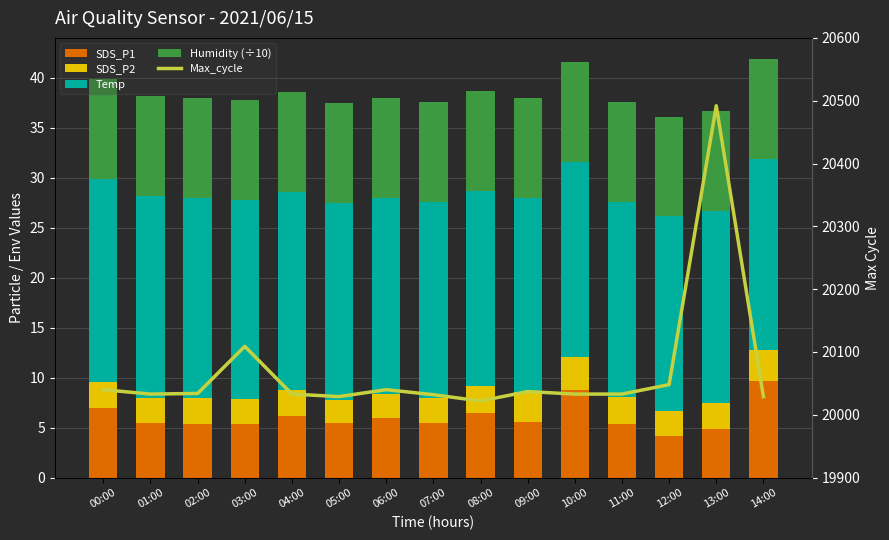

True or false: Temp has a value of 11.6 at 11:00.

False